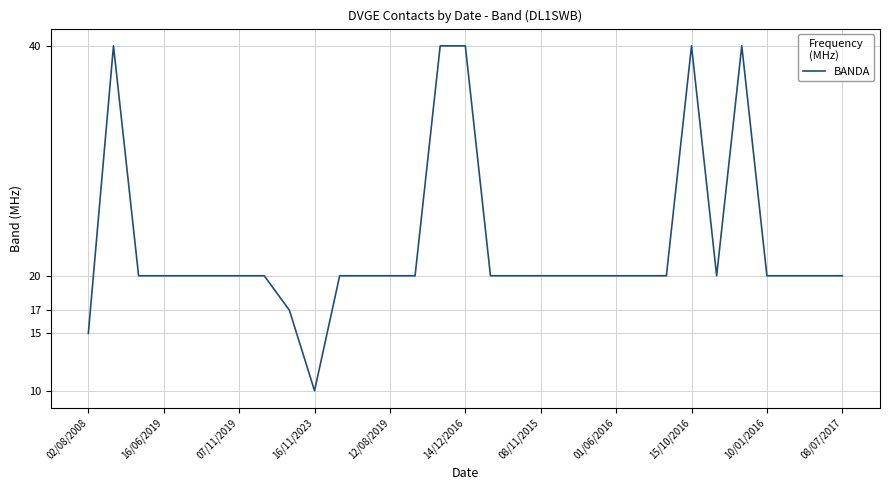

What is the difference between the maximum and minimum values?

30